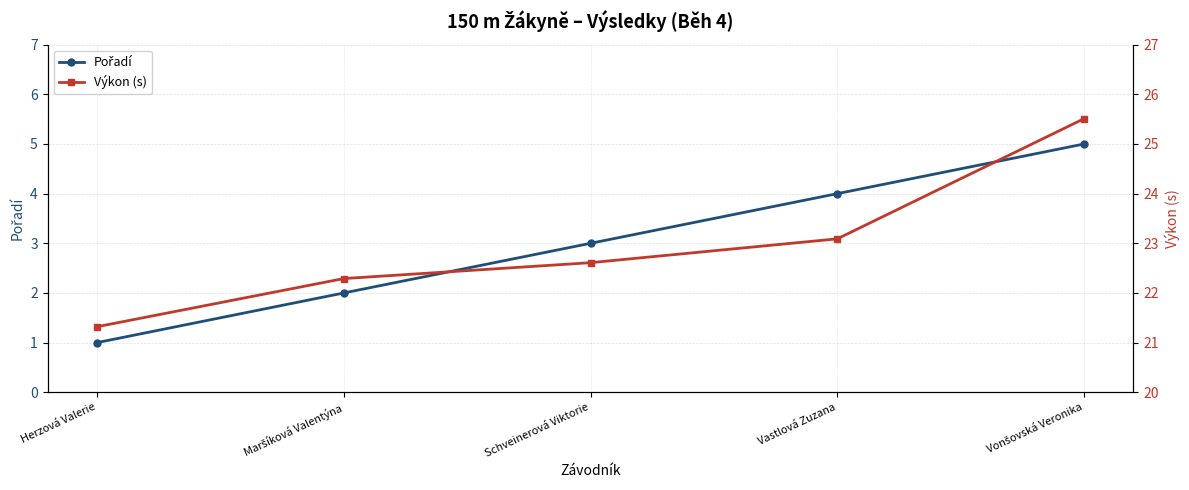

Rank the series by their average value, from lowest to highest.

Pořadí, Výkon (s)